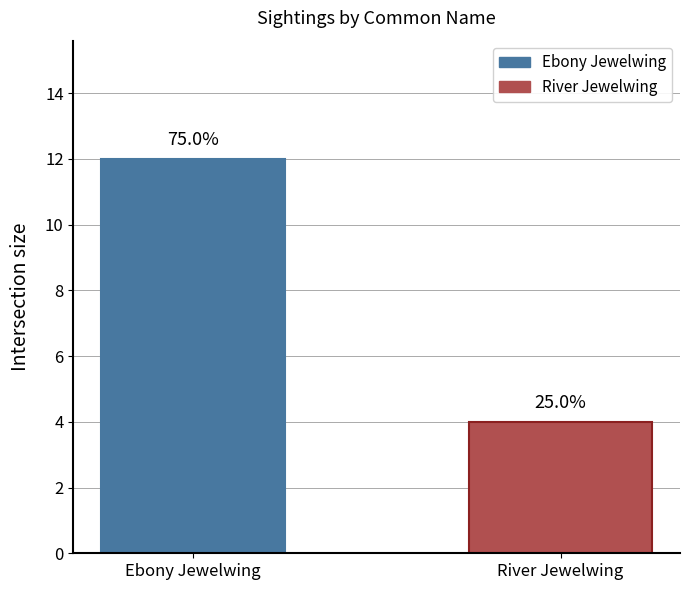

Which category has the highest value across all series?

Ebony Jewelwing